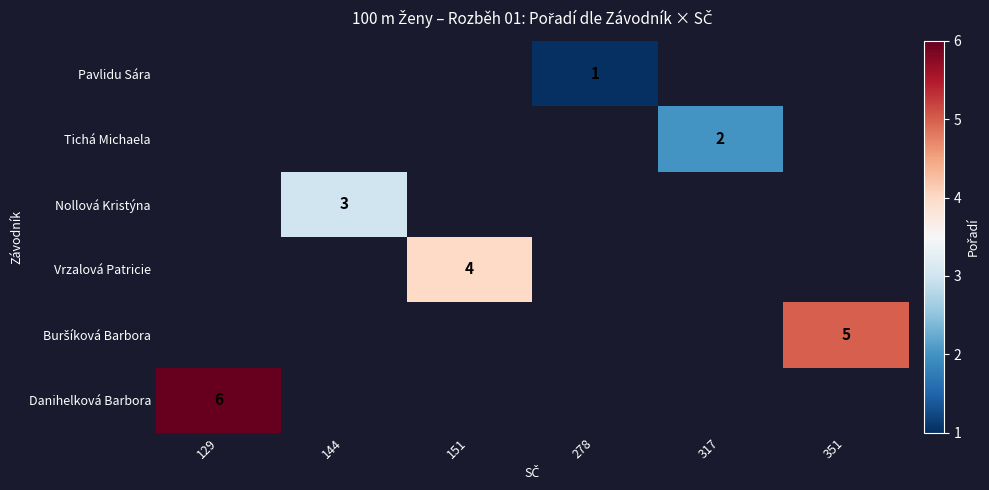

Between 278 and 144, which is larger?

144